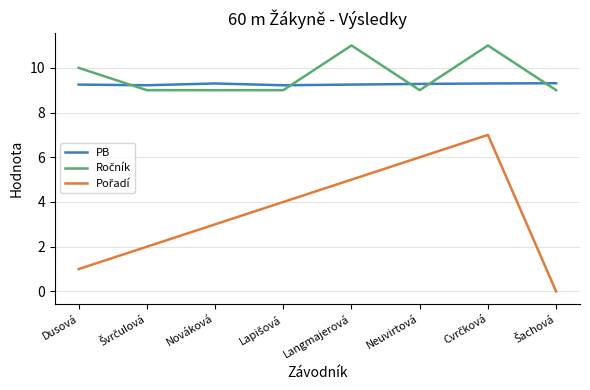

What position from the left is Neuvirtová?

6